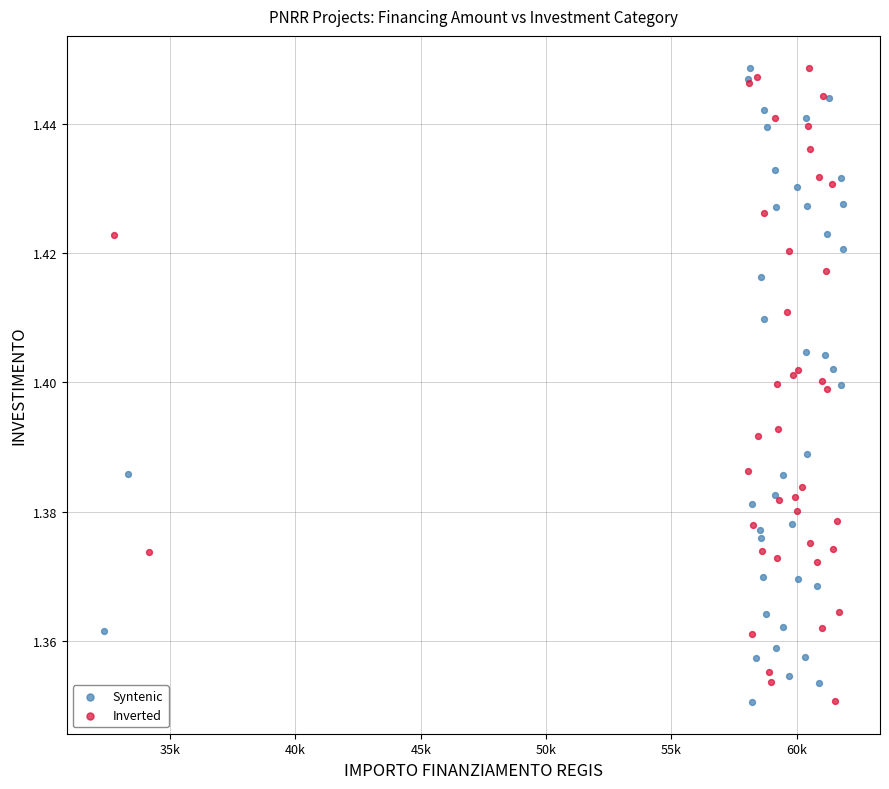

What are all the series names shown in the legend?

Syntenic, Inverted